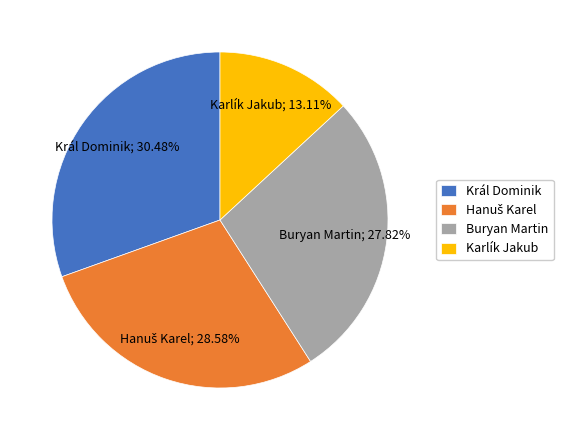

How many segments does this pie chart have?

4